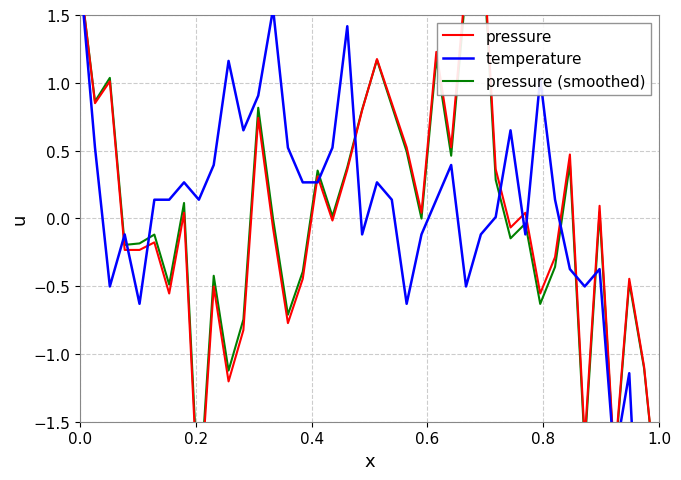

How many data points in temperature are less than 0?

16